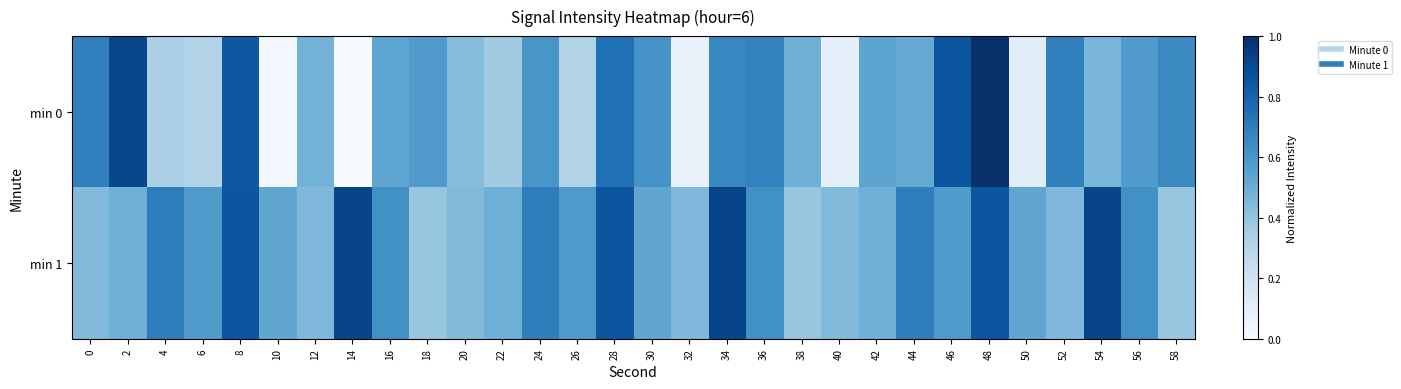

List the series in order of their overall mean, highest first.

min 1, min 0